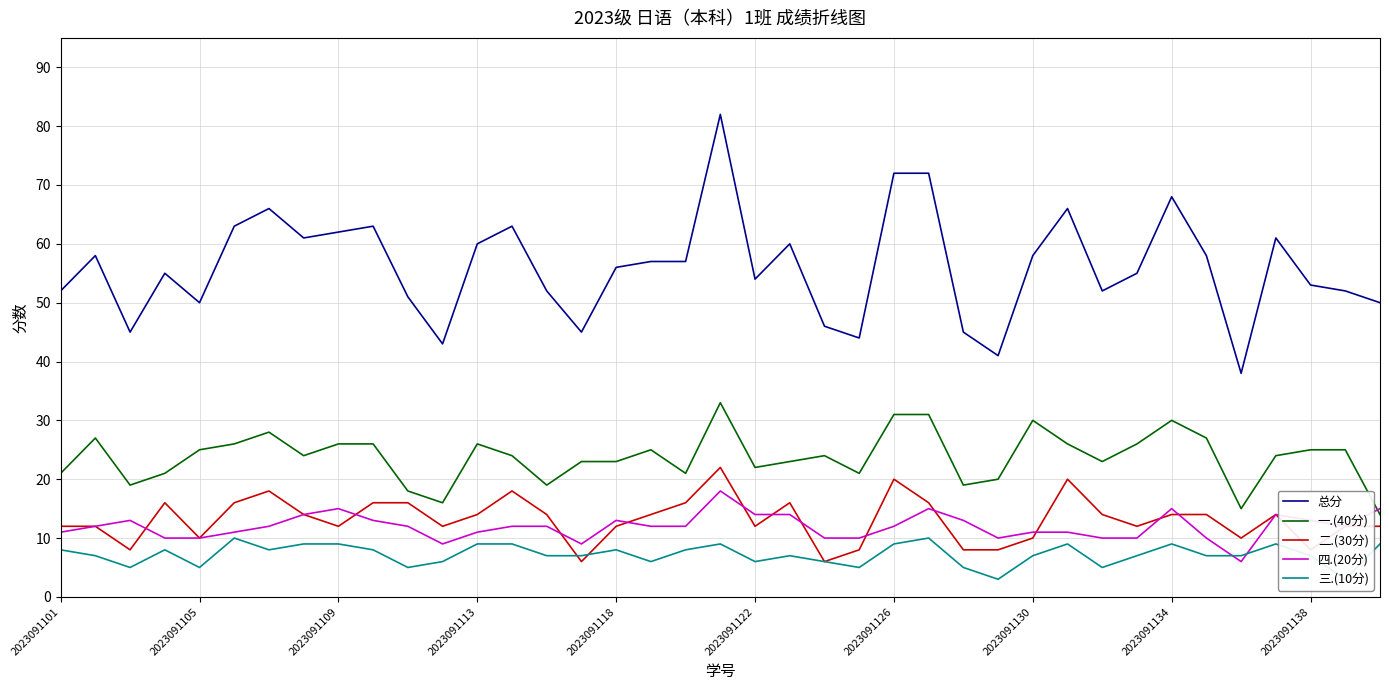

Does the chart have visible grid lines?

Yes